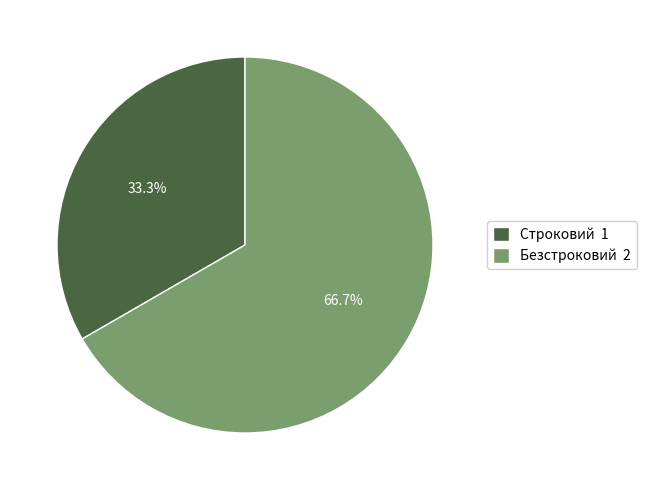

How many slices are in this pie chart?

2